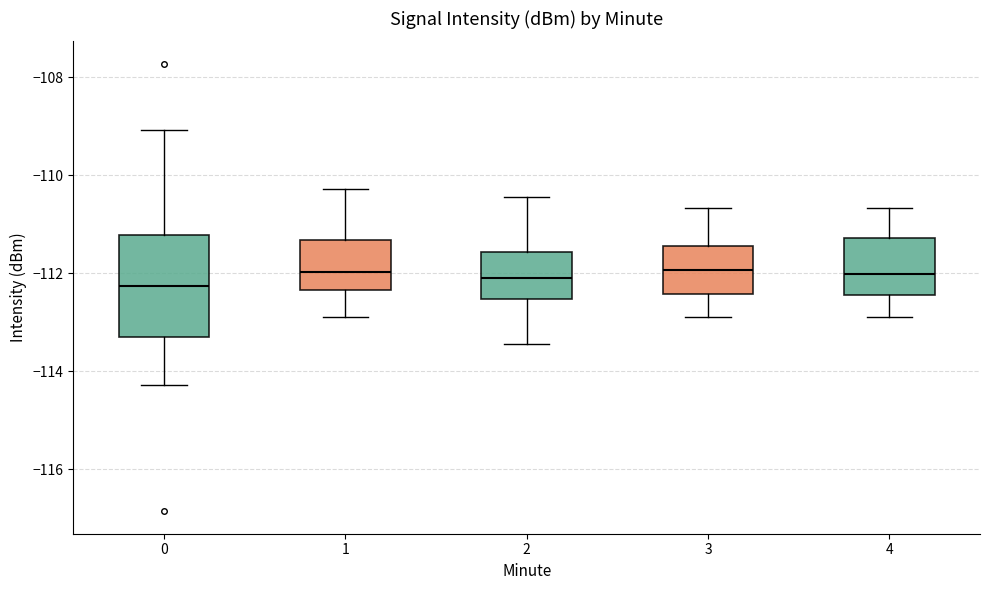

Where does the median line of the box at x = 3 sit on the y-axis? The values are not printed on the chart, so give them approximately, as read against the axis.

-112.0